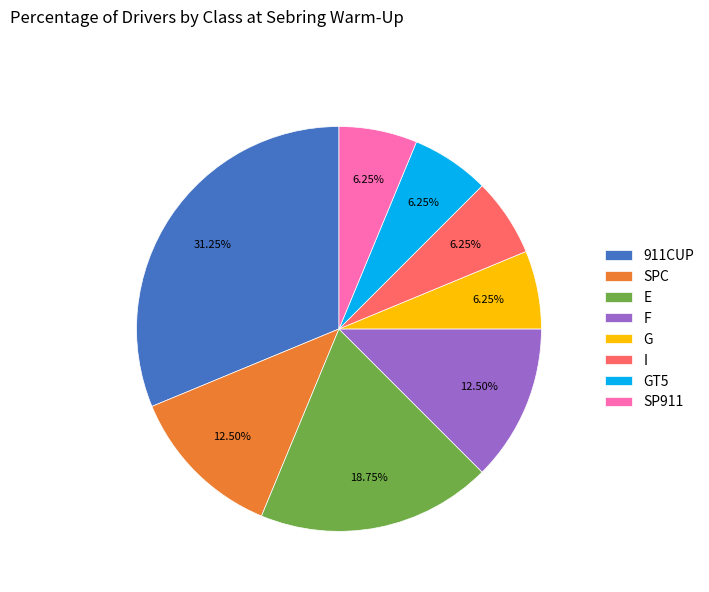

What percentage is the E slice, to the nearest percent?

19%